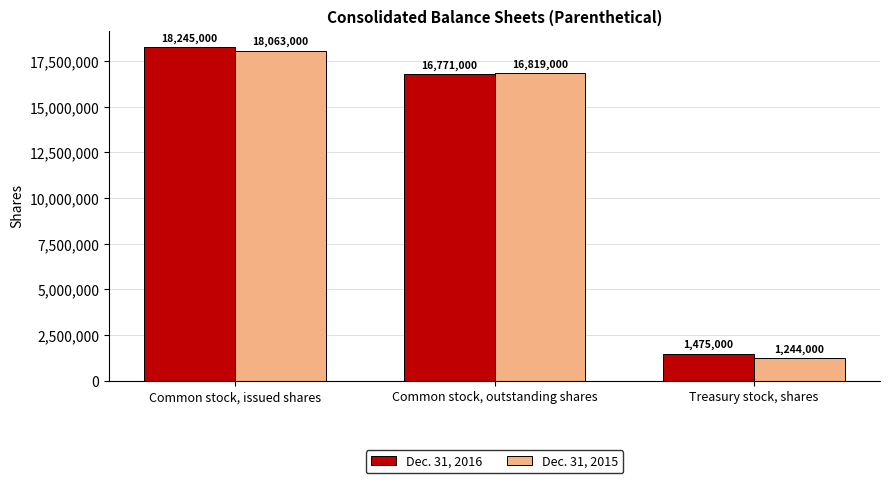

How many bars are there in each group?

2